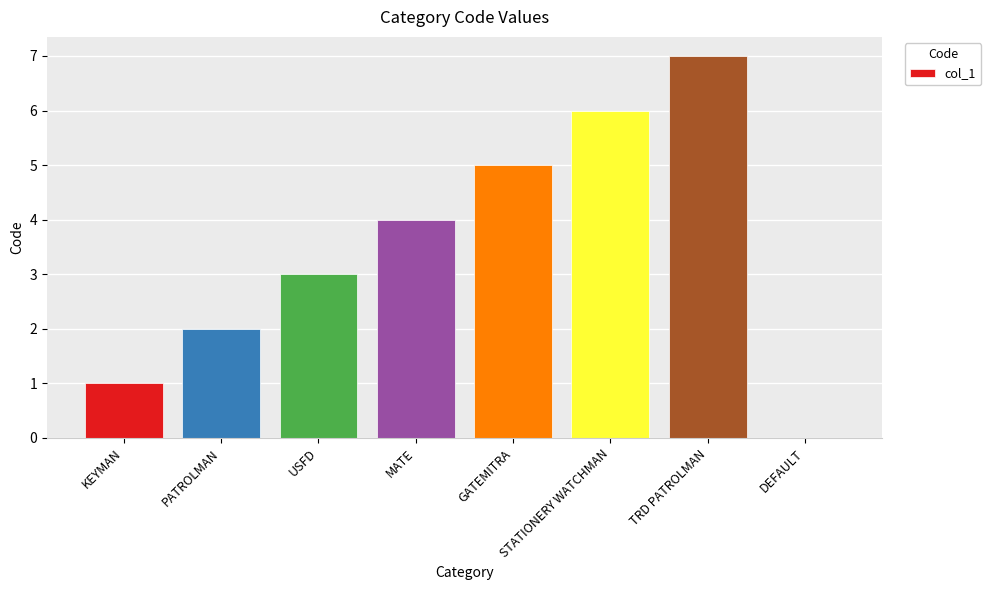

What is the greatest value displayed?

7